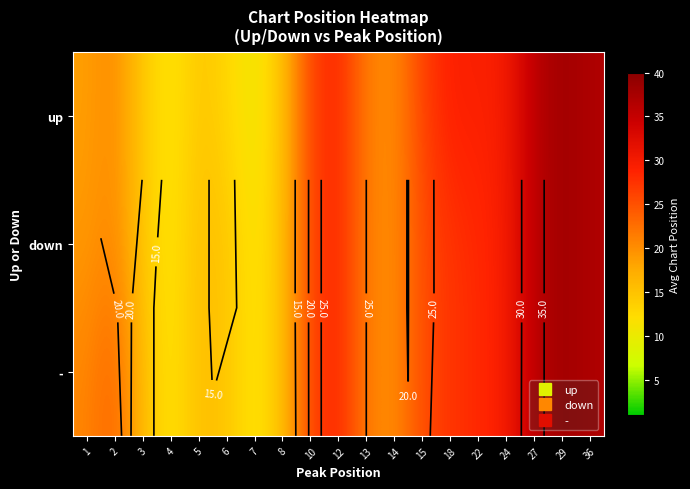

Count the number of categories in the chart.

19